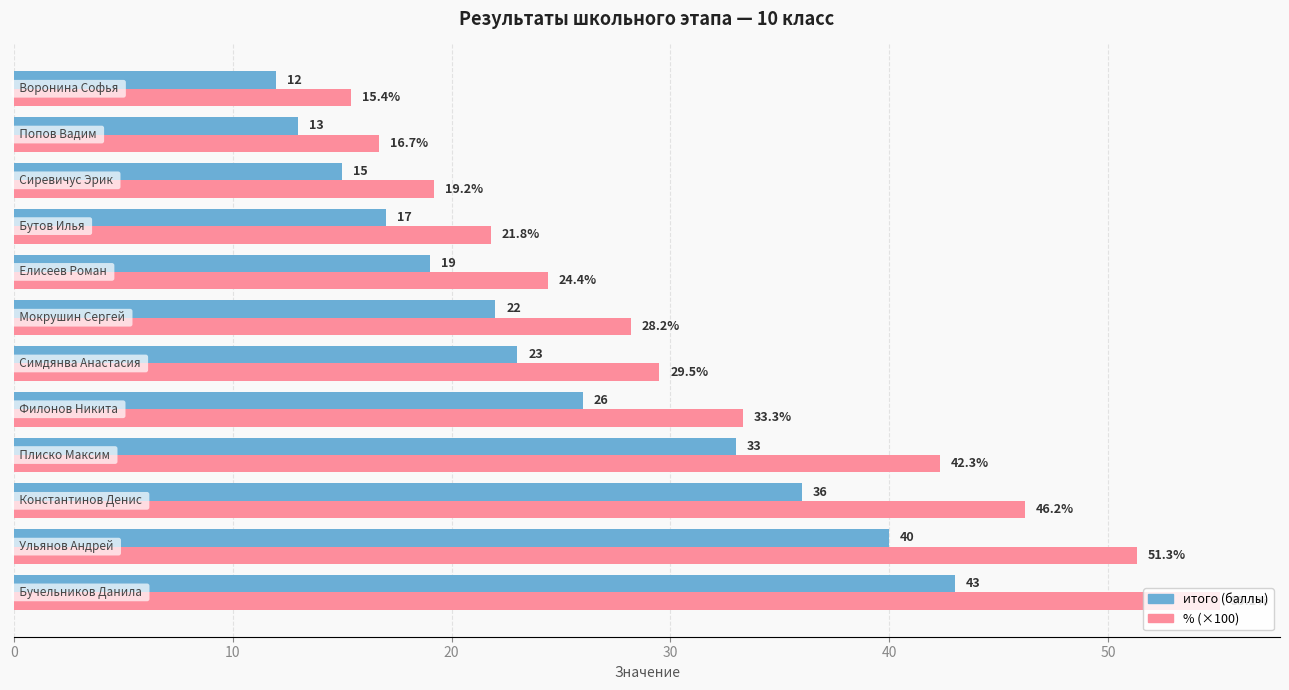

What is the sum of all итого (баллы) values?

299.0